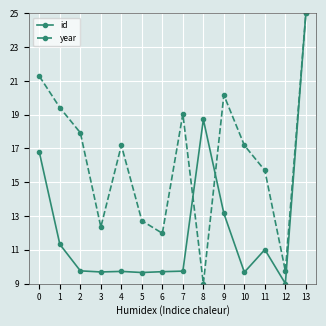

At which category does year reach its first local peak?

4